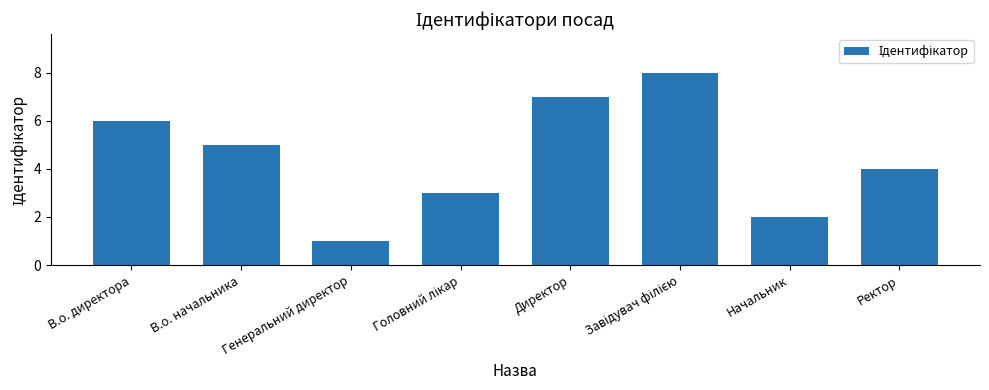

Does the chart contain any negative values?

No